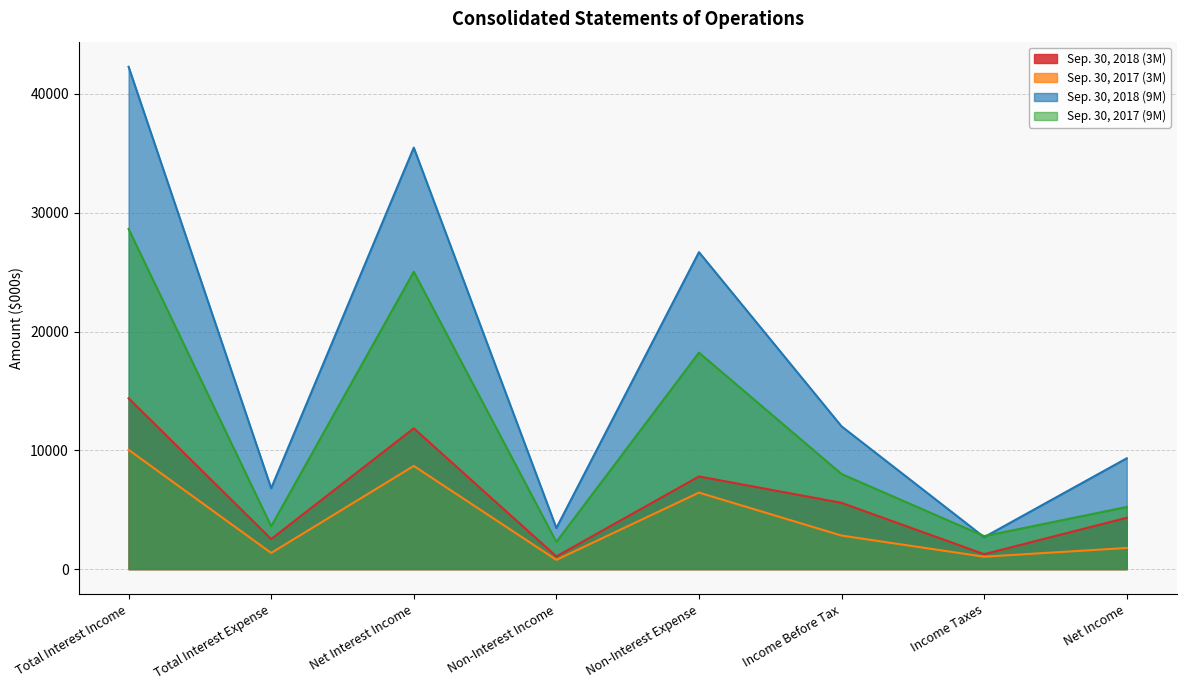

True or false: Sep. 30, 2018 (3M) and Sep. 30, 2017 (9M) intersect in this chart.

False